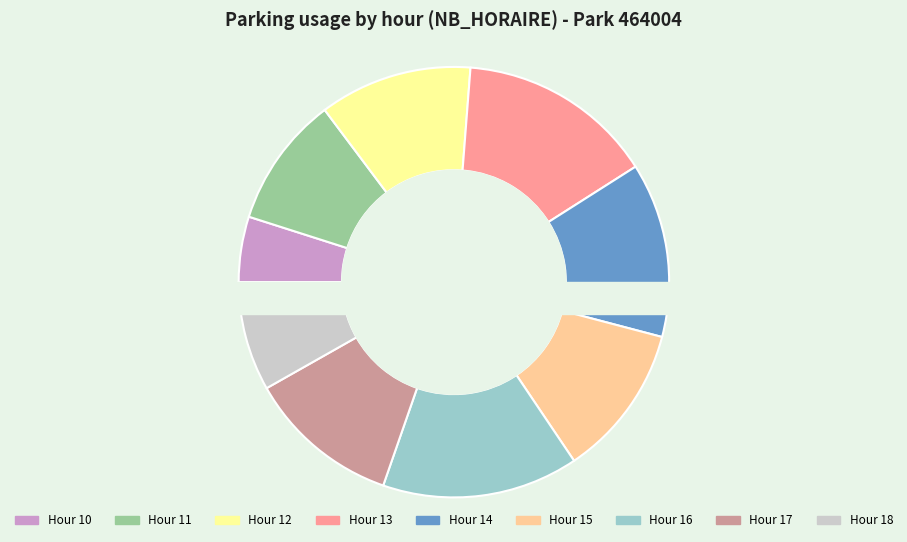

To the nearest percent, what is the average slice percentage?

11%